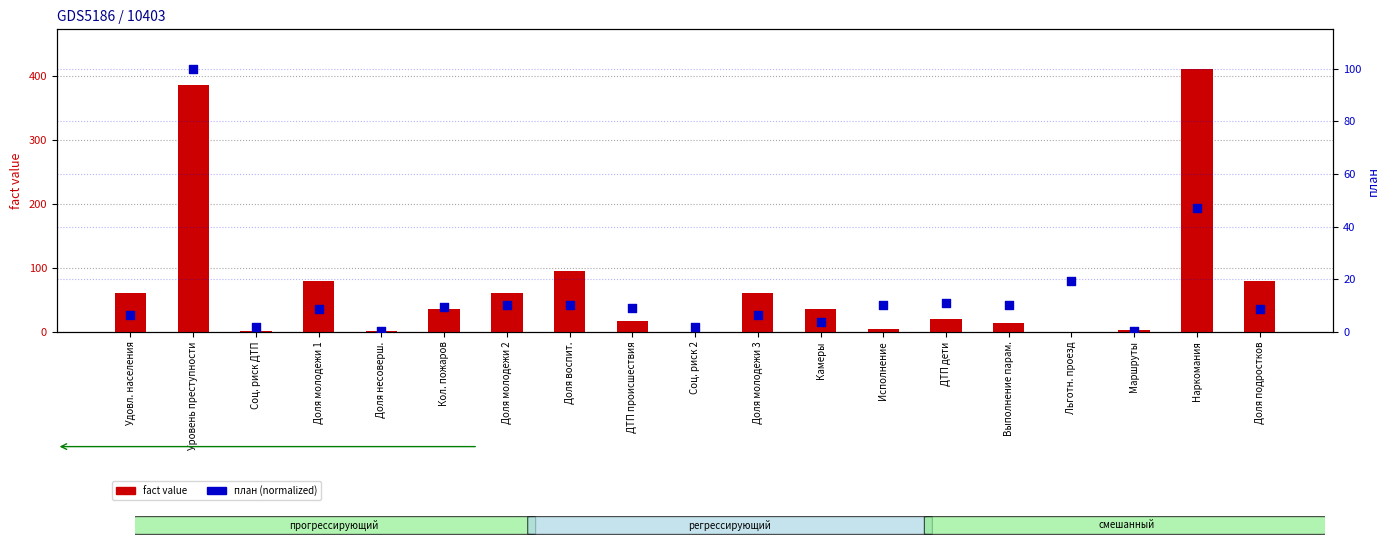

Is the value of fact value at Уровень преступности greater than the value of план (norm.) at Доля несоверш.?

Yes